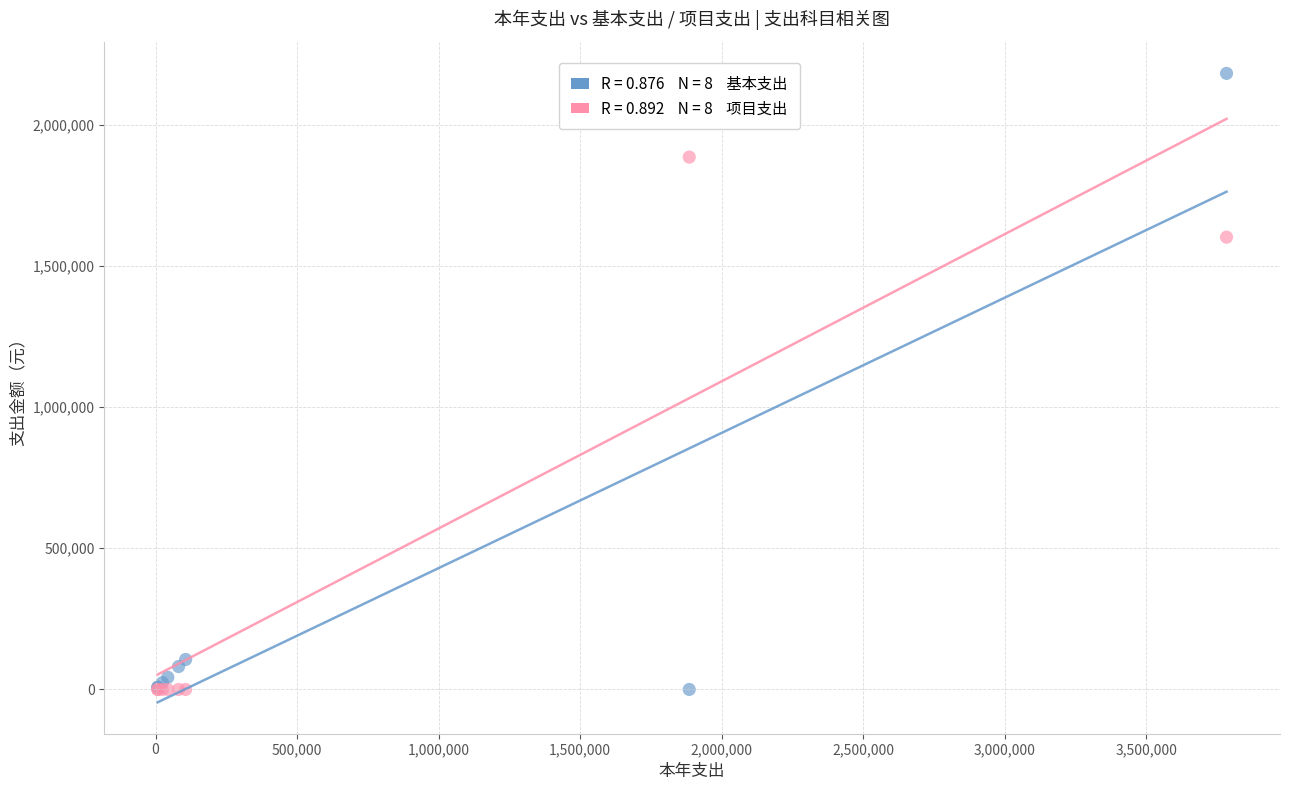

Across all series, what Y value is closest to 1090736?

1601548.3